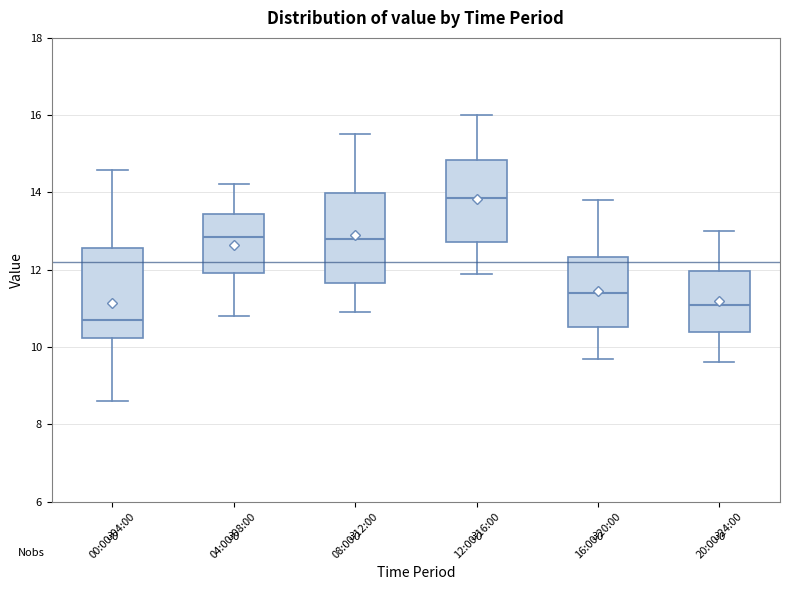

Reading left to right, read every box against the y-axis: the position of its median line, the range the box covers, and the ends of its whiskers. The values are not printed on the chart, so give them approximately, as read against the axis.

00:00-04:00: median 10.8, box 10.2 to 12.6, whiskers 8.6 to 14.6
04:00-08:00: median 12.8, box 12.0 to 13.4, whiskers 10.8 to 14.2
08:00-12:00: median 12.8, box 11.6 to 14.0, whiskers 11.0 to 15.6
12:00-16:00: median 13.8, box 12.8 to 14.8, whiskers 12.0 to 16.0
16:00-20:00: median 11.4, box 10.6 to 12.4, whiskers 9.8 to 13.8
20:00-24:00: median 11.2, box 10.4 to 12.0, whiskers 9.6 to 13.0